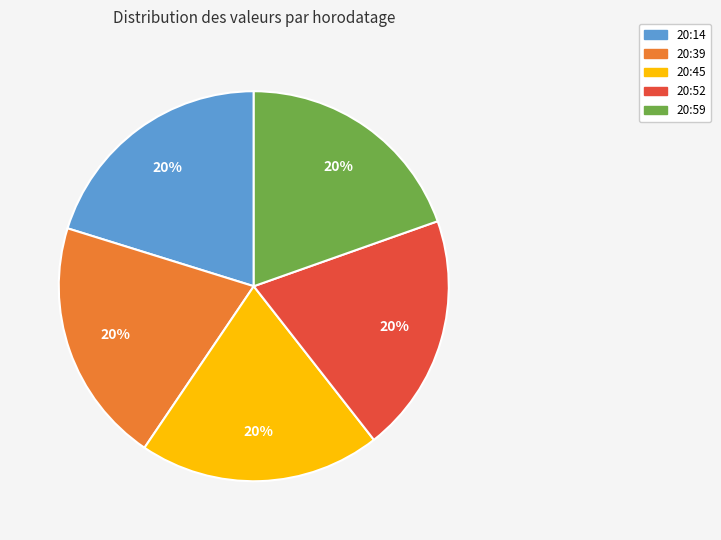

To the nearest percent, what is the average slice percentage?

20%